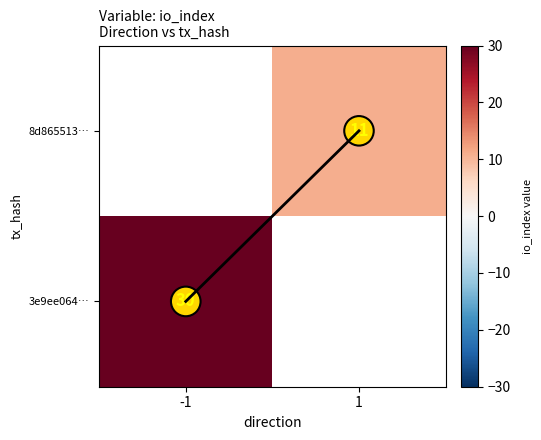

True or false: 8d865513… has a value of 11 at 1.

True